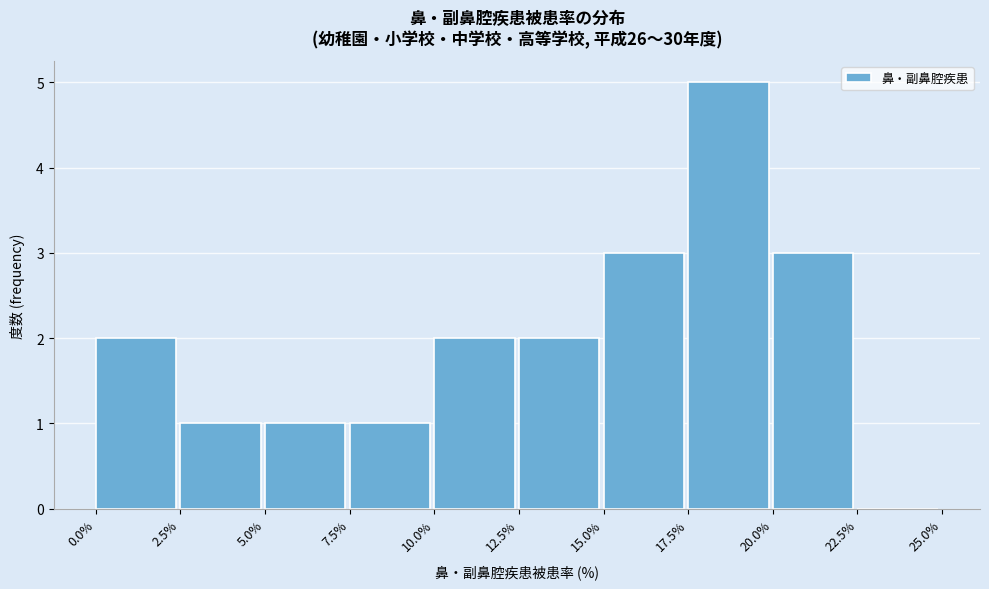

Reading left to right, transcribe this chart: for each bar, give the range it covers on the x-axis and its height. The values are not printed on the chart, so give them approximately, as read against the axis.

0.0% to 2.5%: 2
2.5% to 5.0%: 1
5.0% to 7.5%: 1
7.5% to 10.0%: 1
10.0% to 12.5%: 2
12.5% to 15.0%: 2
15.0% to 17.5%: 3
17.5% to 20.0%: 5
20.0% to 22.5%: 3
22.5% to 25.0%: 0